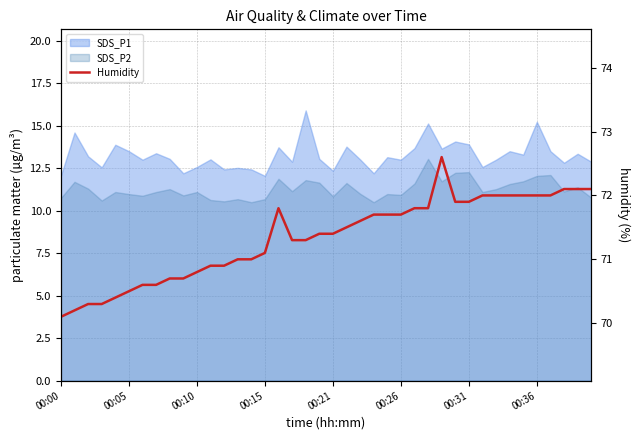

How many values exceed 71?

25